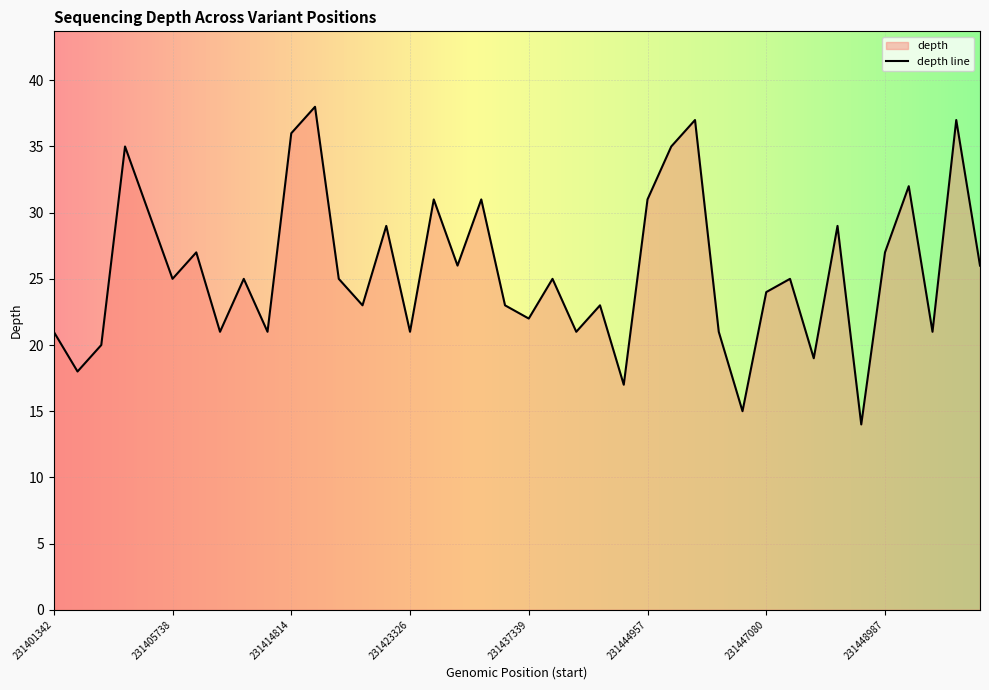

Does the chart display data point markers on the line(s)?

No